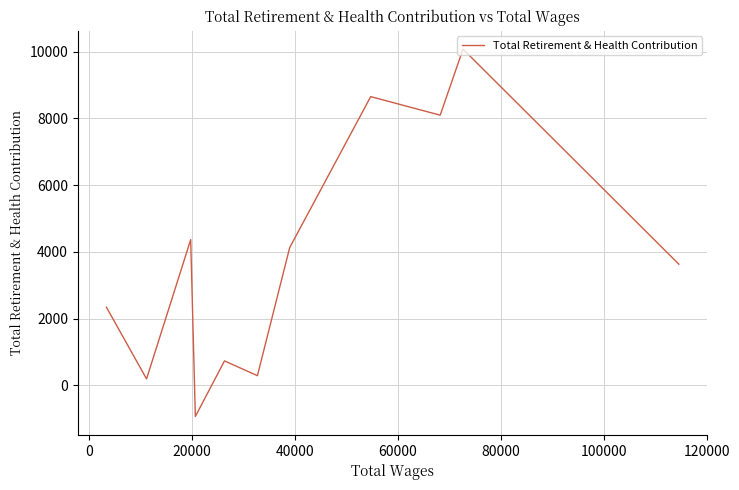

What is the difference between the maximum and second lowest values?

9883